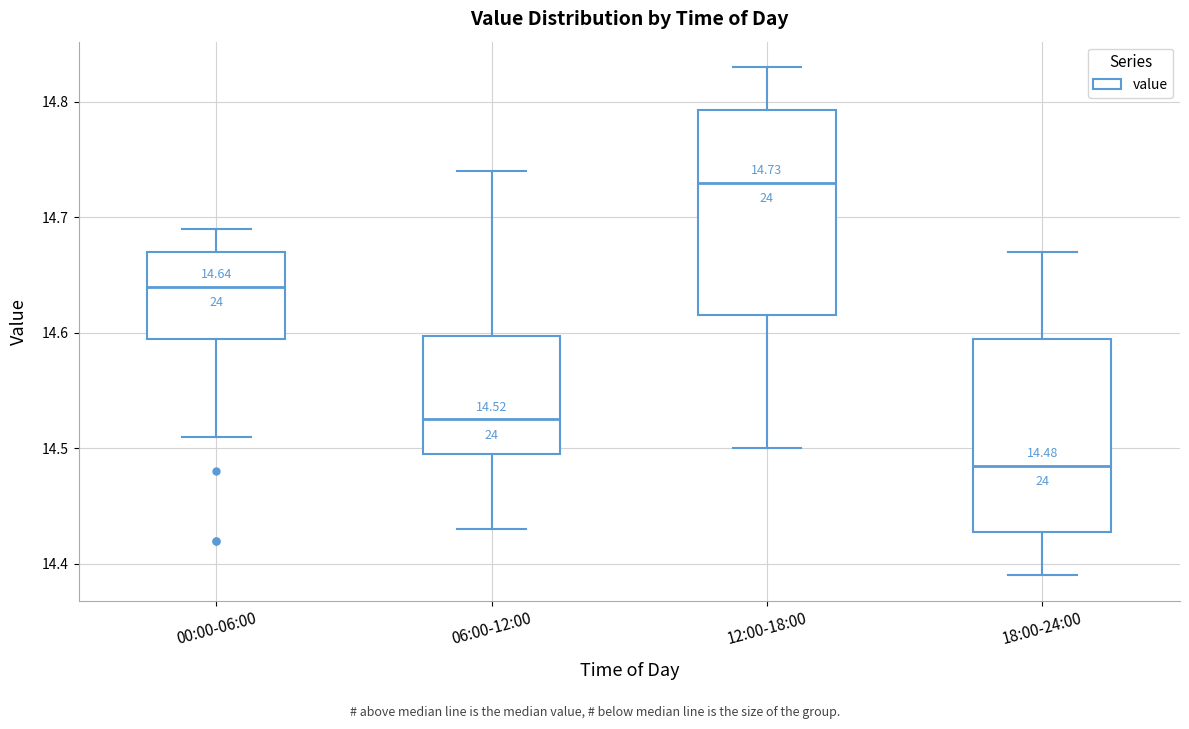

Which box's median line is the highest?

12:00-18:00